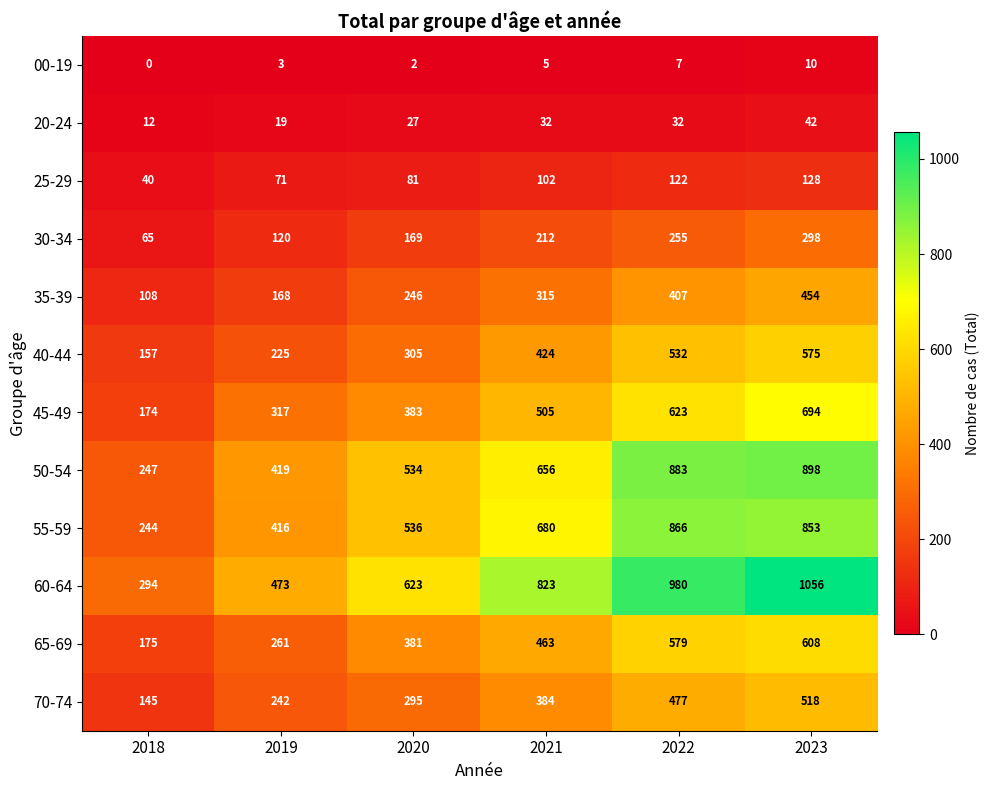

Which category has the lowest value across all series?

2018